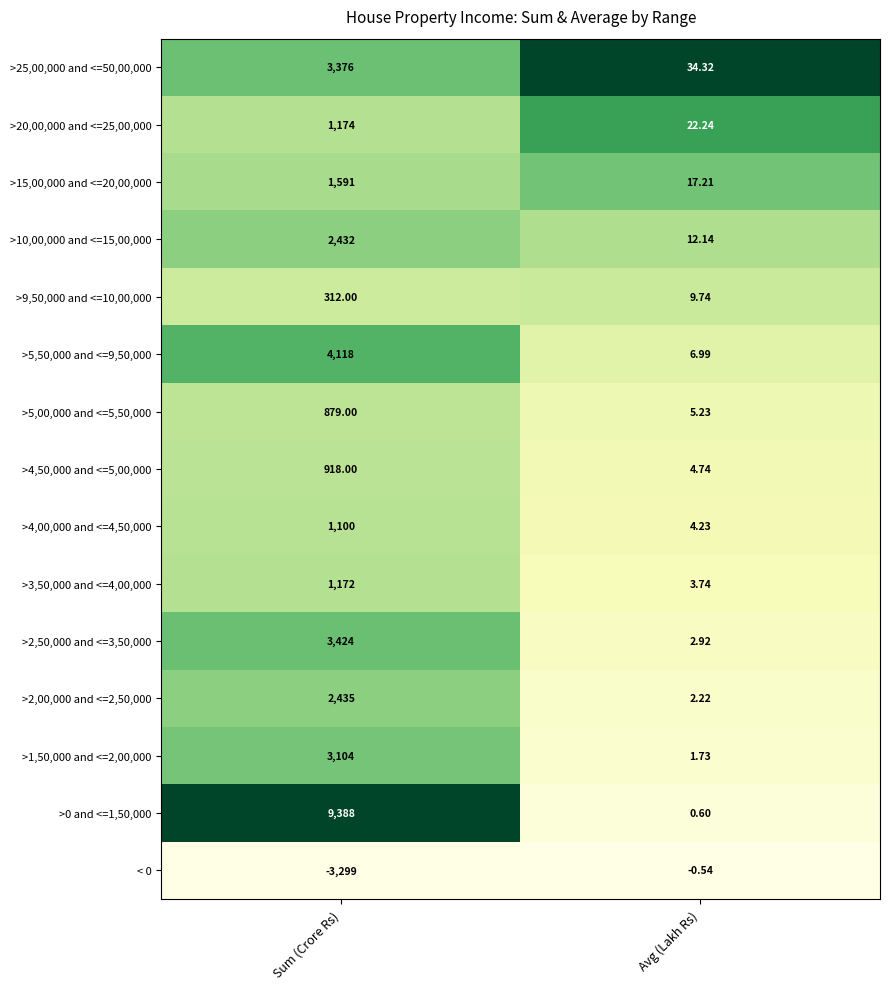

Is the value of >2,50,000 and <=3,50,000 at Sum (Crore Rs) greater than the value of >0 and <=1,50,000 at Avg (Lakh Rs)?

Yes